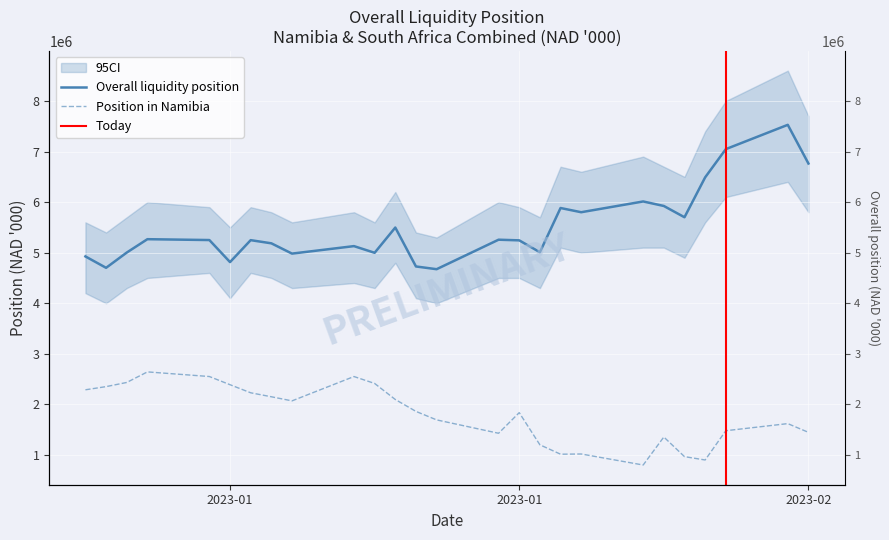

What position from the right is 2023-01-30?

7